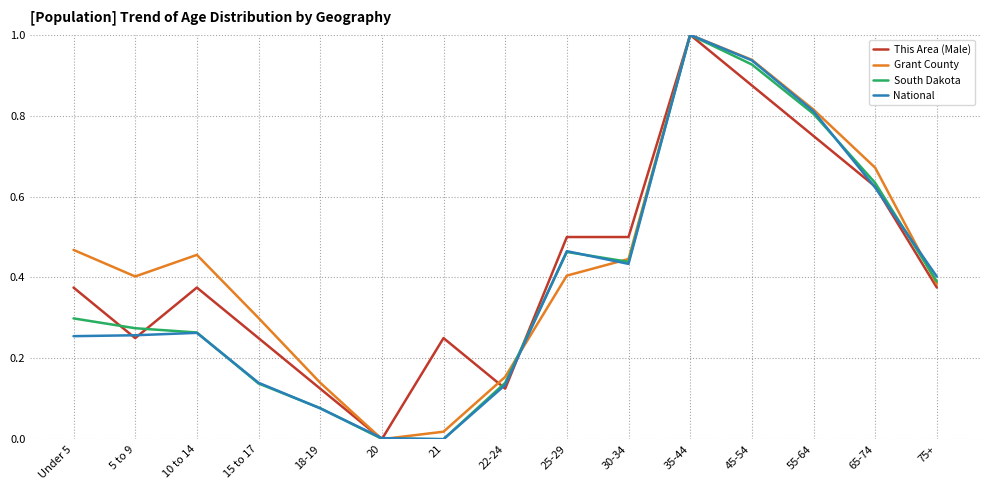

True or false: Grant County has a value of 0.7 at 20.

False